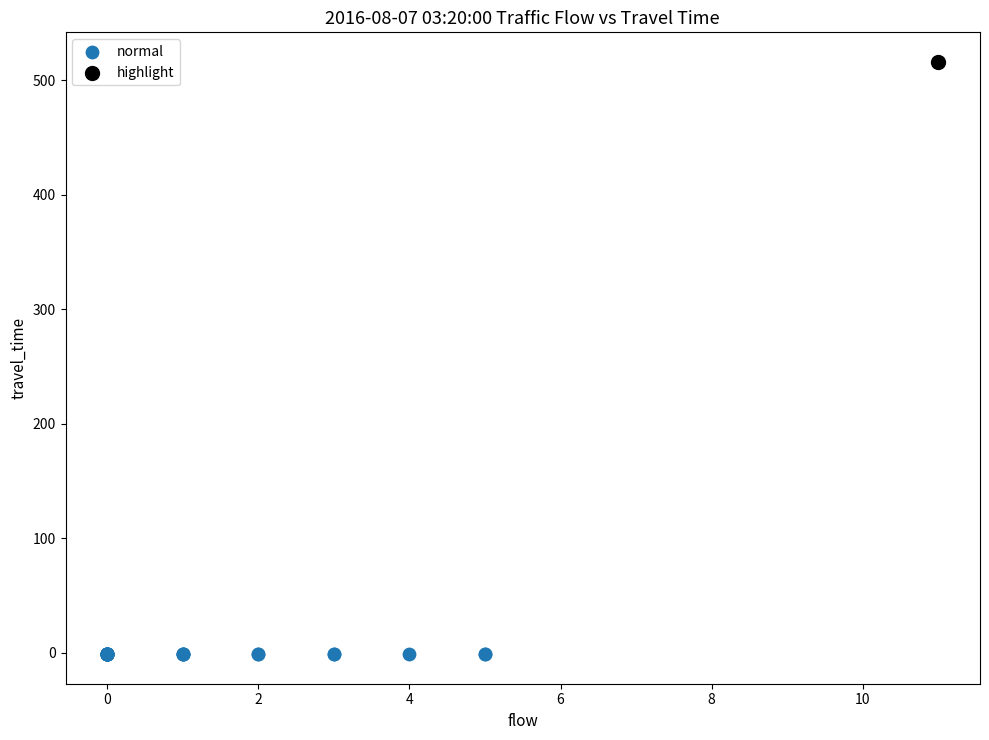

Which series contains the lowest Y value?

normal